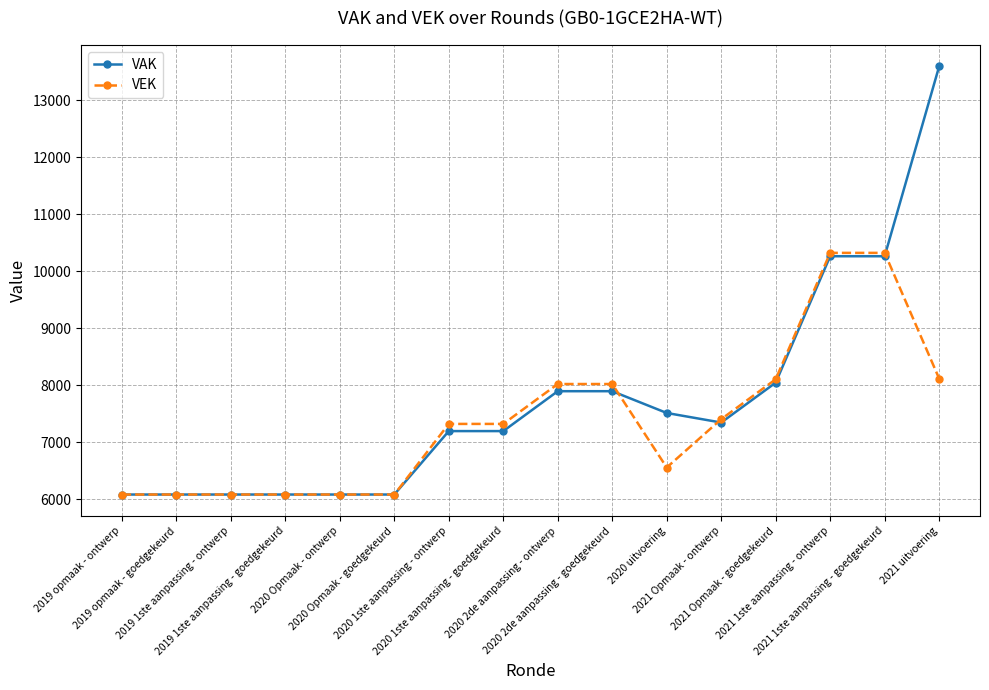

At which category is the sum across all series the highest?

2021 uitvoering